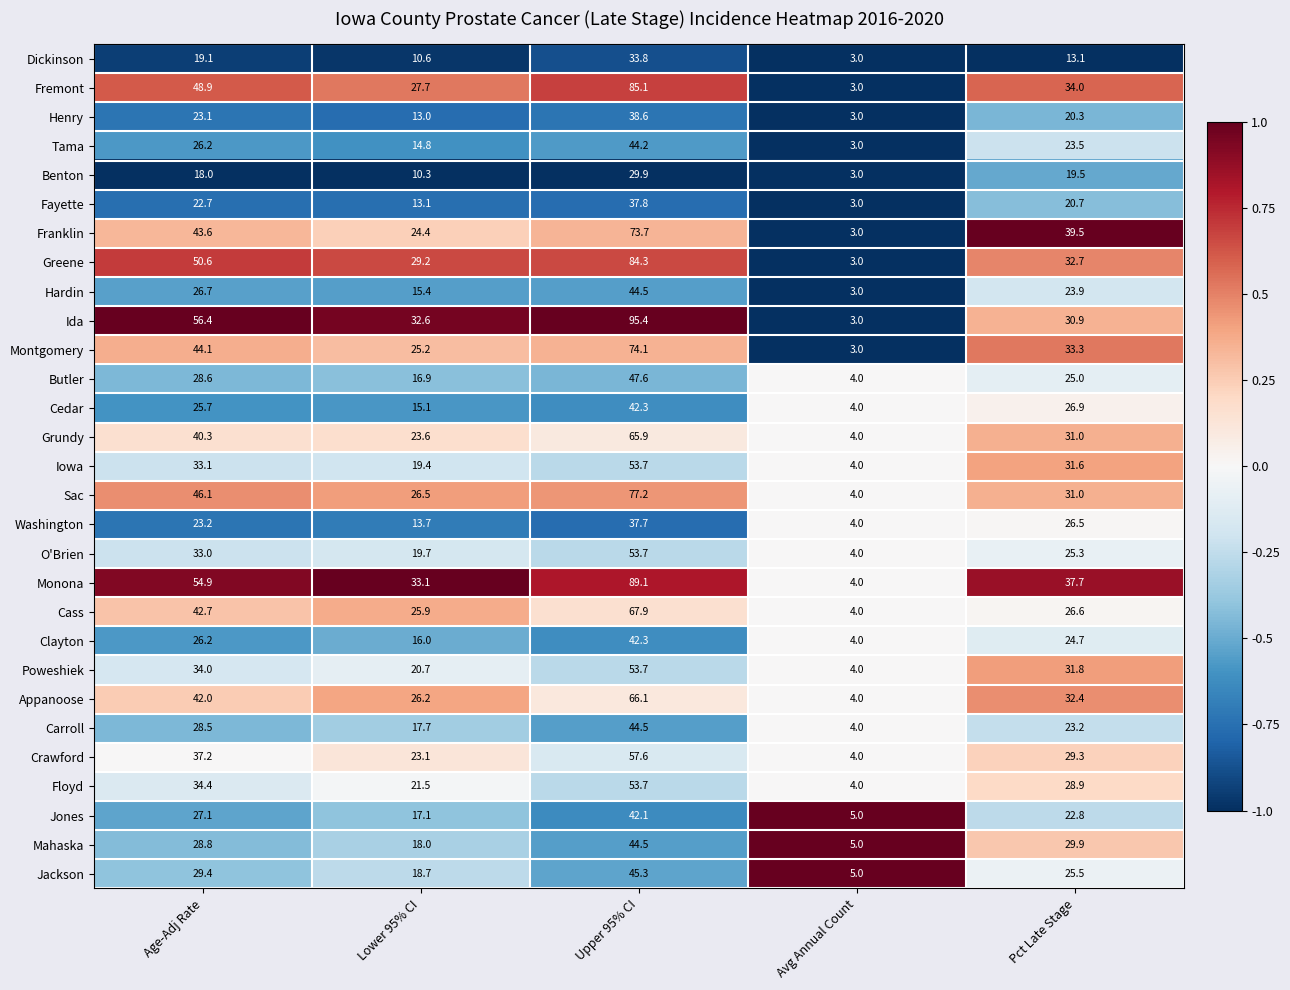

Which series changed the most between Age-Adj Rate and Upper 95% CI?

Ida